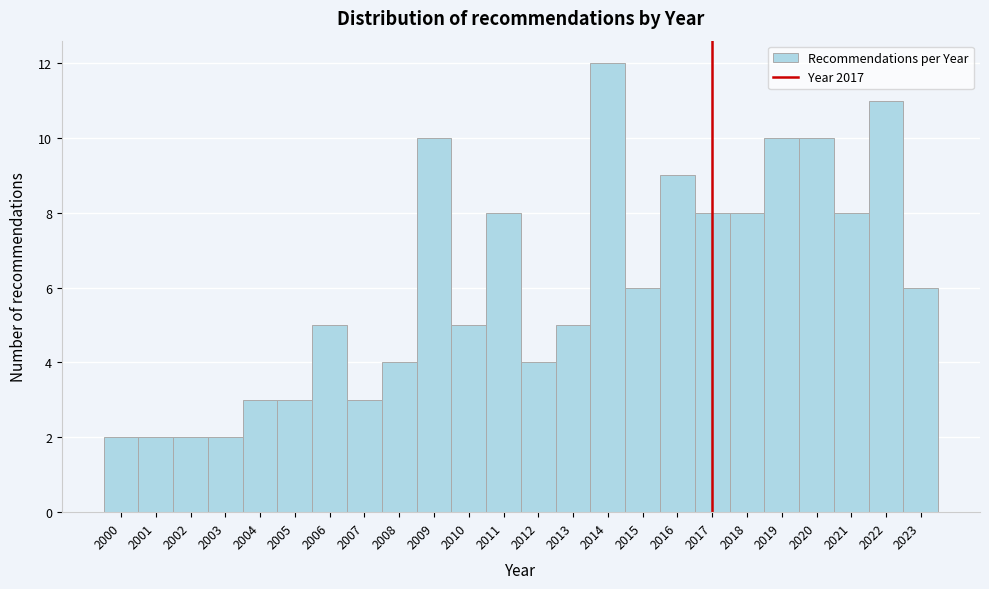

Reading left to right, transcribe this chart: for each bar, give the range it covers on the x-axis and its height. The values are not printed on the chart, so give them approximately, as read against the axis.

1999.5 to 2000.5: 2
2000.5 to 2001.5: 2
2001.5 to 2002.5: 2
2002.5 to 2003.5: 2
2003.5 to 2004.5: 3
2004.5 to 2005.5: 3
2005.5 to 2006.5: 5
2006.5 to 2007.5: 3
2007.5 to 2008.5: 4
2008.5 to 2009.5: 10
2009.5 to 2010.5: 5
2010.5 to 2011.5: 8
2011.5 to 2012.5: 4
2012.5 to 2013.5: 5
2013.5 to 2014.5: 12
2014.5 to 2015.5: 6
2015.5 to 2016.5: 9
2016.5 to 2017.5: 8
2017.5 to 2018.5: 8
2018.5 to 2019.5: 10
2019.5 to 2020.5: 10
2020.5 to 2021.5: 8
2021.5 to 2022.5: 11
2022.5 to 2023.5: 6